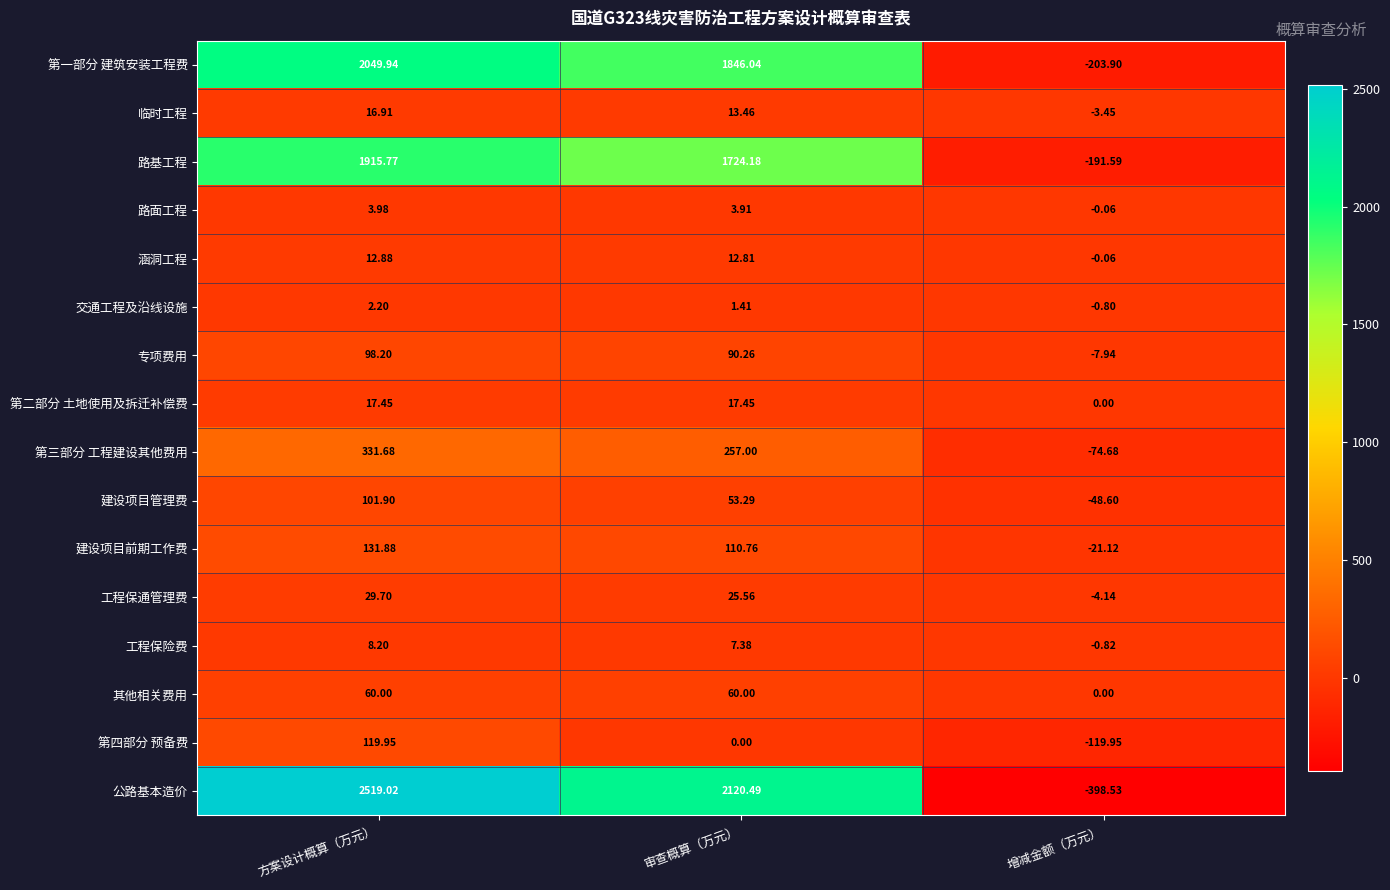

Is the value of 第四部分 预备费 at 审查概算（万元） greater than the value of 第一部分 建筑安装工程费 at 方案设计概算（万元）?

No